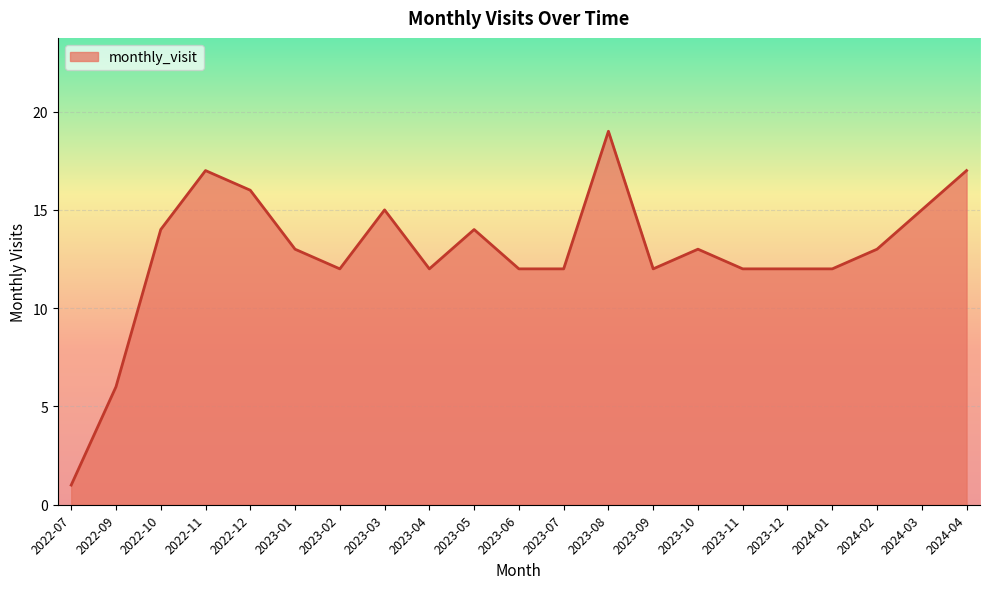

What is the change in value from 2023-08 to 2023-10?

-6